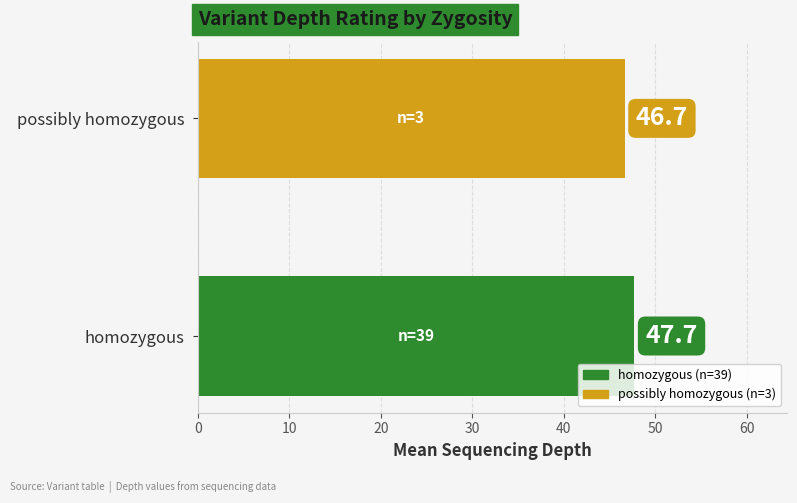

What is the maximum value shown in the chart?

47.7